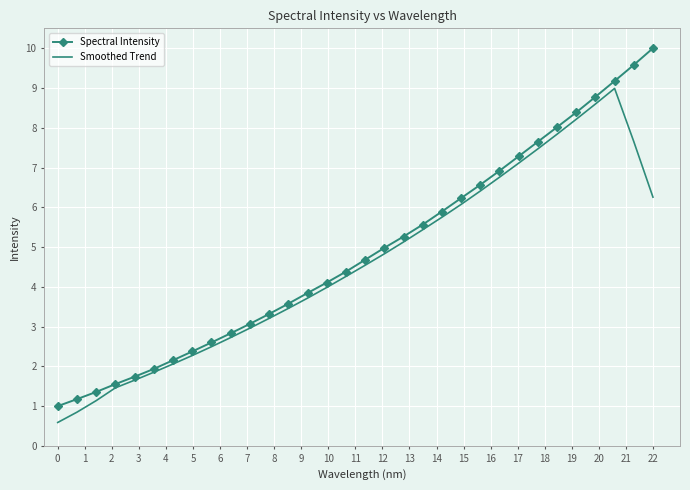

What is the minimum value for Spectral Intensity?

1.0